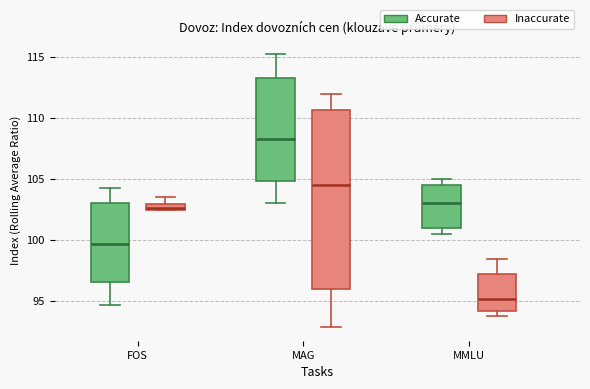

Where does the lower whisker of the box for MAG (Accurate) end on the y-axis? The values are not printed on the chart, so give them approximately, as read against the axis.

103.0